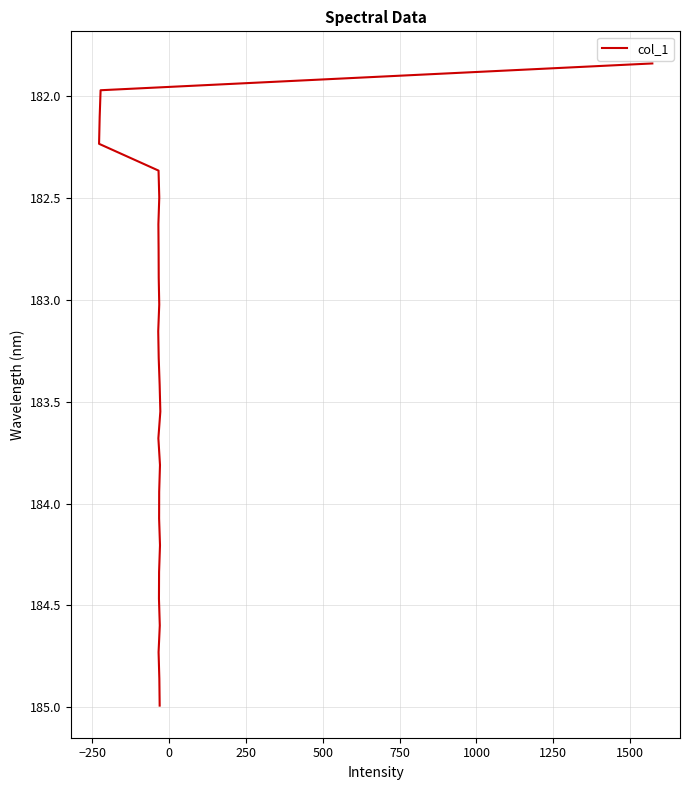

The chart shows a value of 295.7 at 1500. True or false?

False